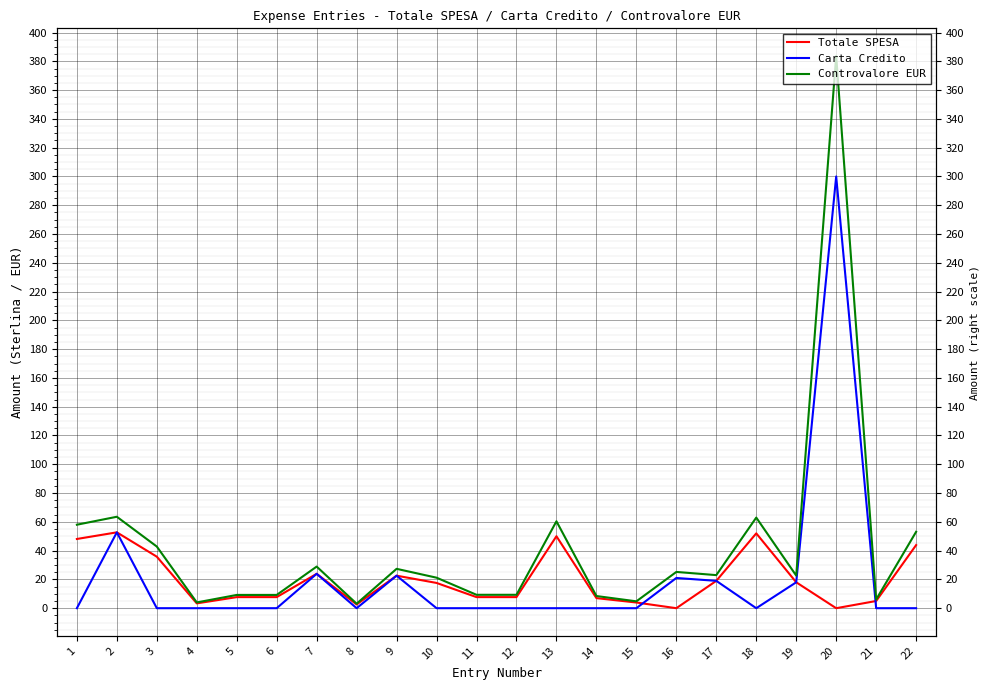

List the series in order of their peak value, lowest first.

Totale SPESA, Carta Credito, Controvalore EUR